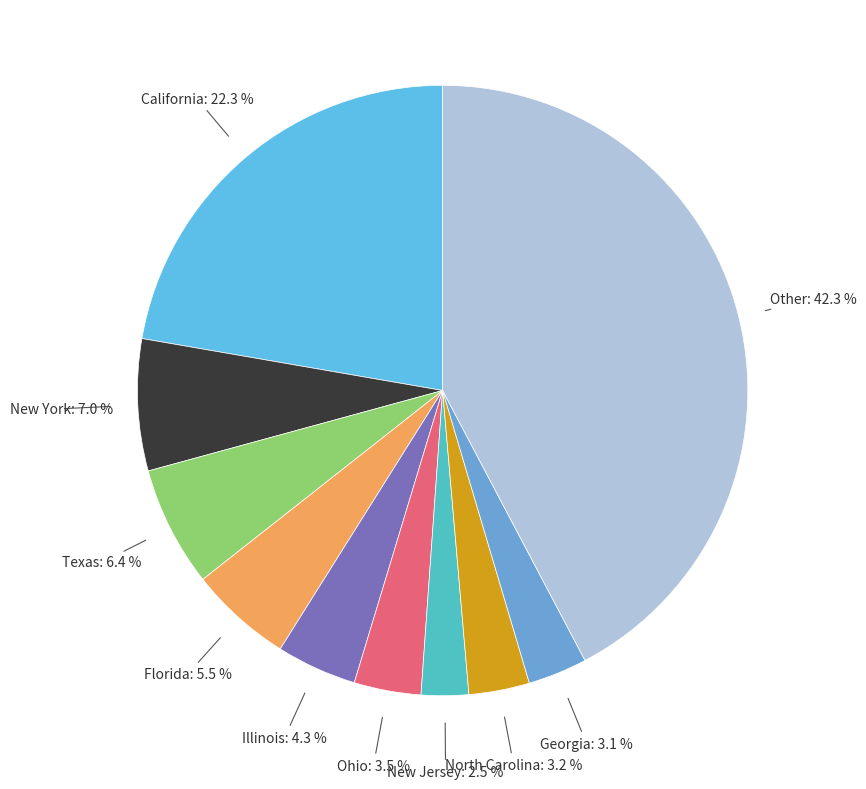

How many segments does this pie chart have?

10